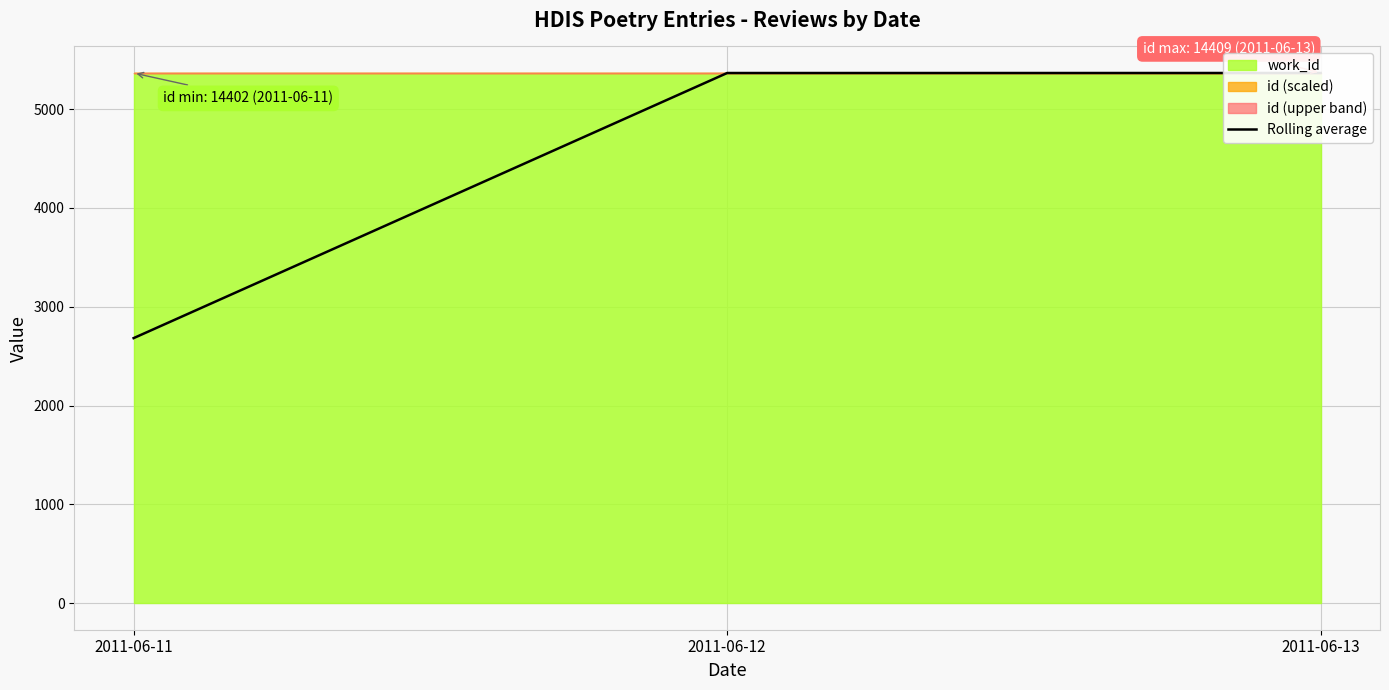

What is the average value?

4471.8